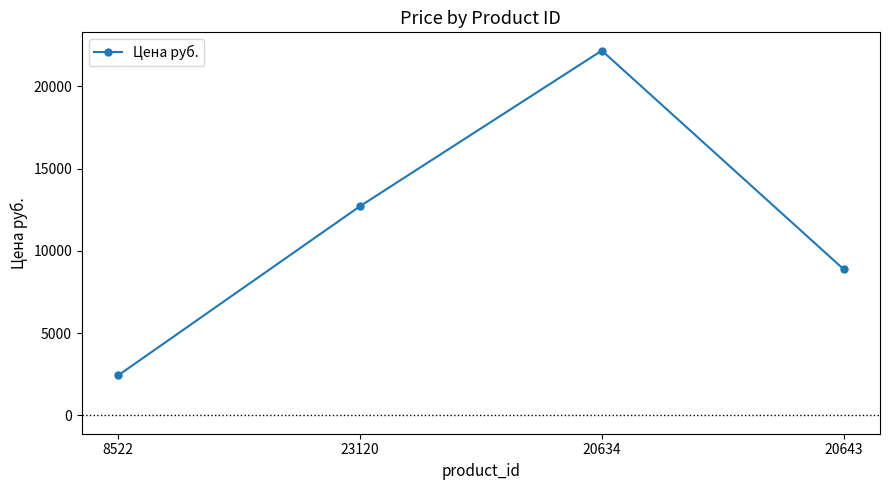

How many categories are shown in the chart?

4